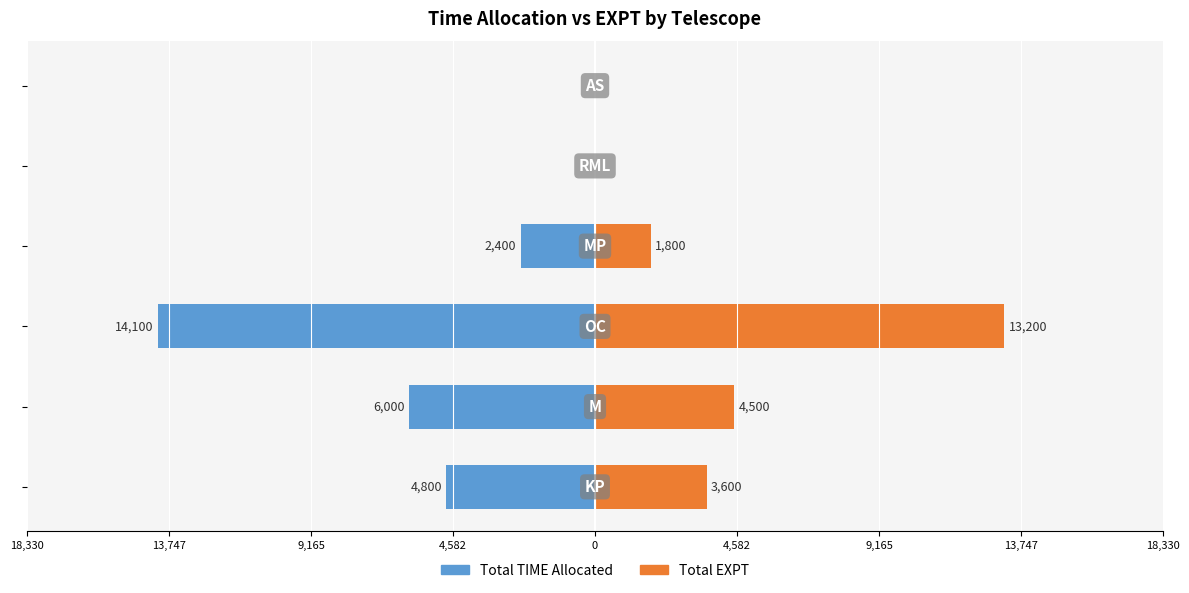

How many bars are there in total?

12